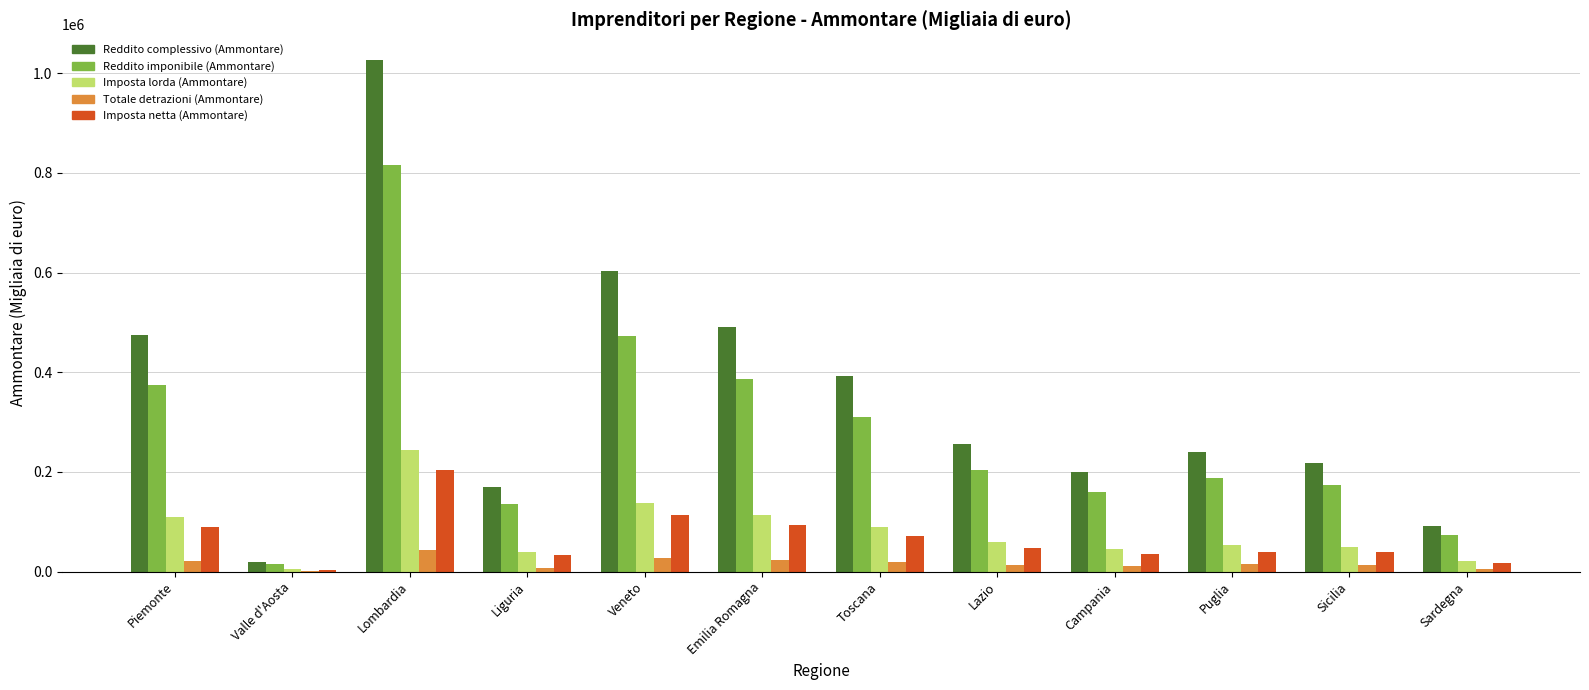

Is it true that Reddito complessivo (Ammontare) equals 275173 at Campania?

False